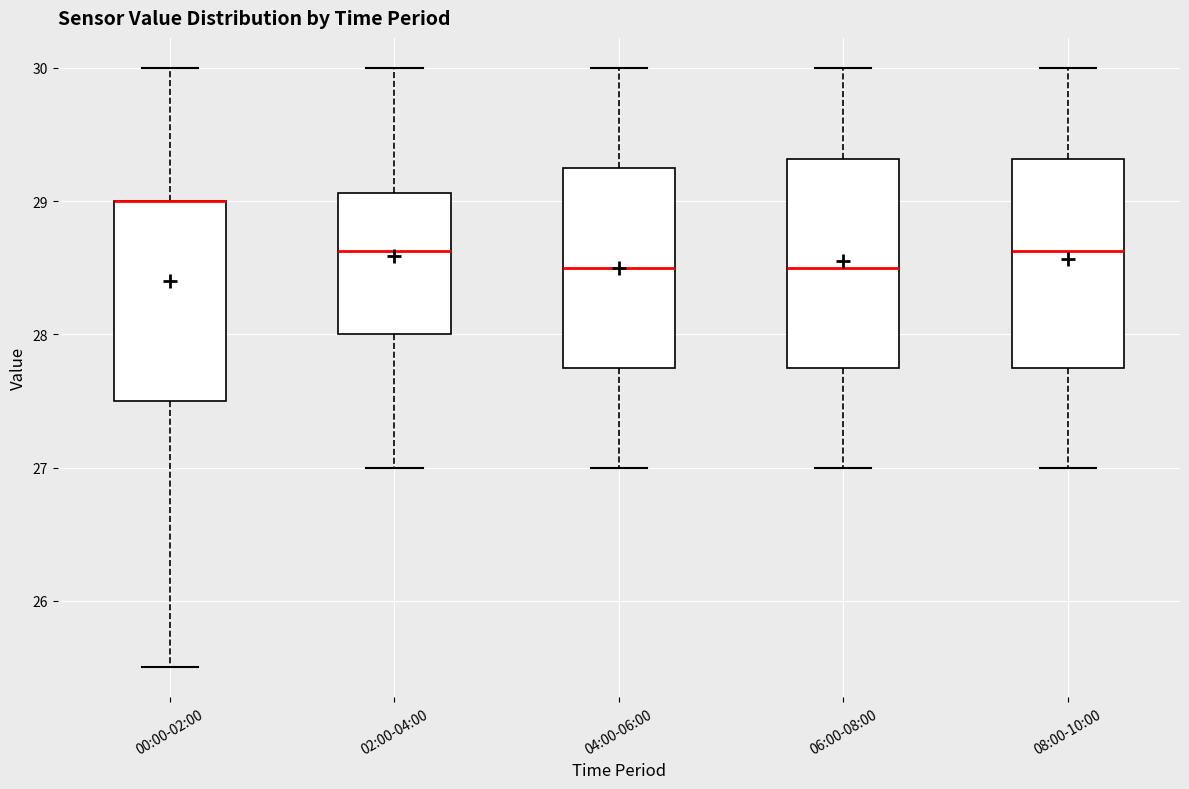

Reading left to right, read every box against the y-axis: the position of its median line, the range the box covers, and the ends of its whiskers. The values are not printed on the chart, so give them approximately, as read against the axis.

00:00-02:00: median 29.0 (drawn on the box's upper edge), box 27.5 to 29.0, whiskers 25.5 to 30.0
02:00-04:00: median 28.6, box 28.0 to 29.1, whiskers 27.0 to 30.0
04:00-06:00: median 28.5, box 27.8 to 29.3, whiskers 27.0 to 30.0
06:00-08:00: median 28.5, box 27.8 to 29.3, whiskers 27.0 to 30.0
08:00-10:00: median 28.6, box 27.8 to 29.3, whiskers 27.0 to 30.0